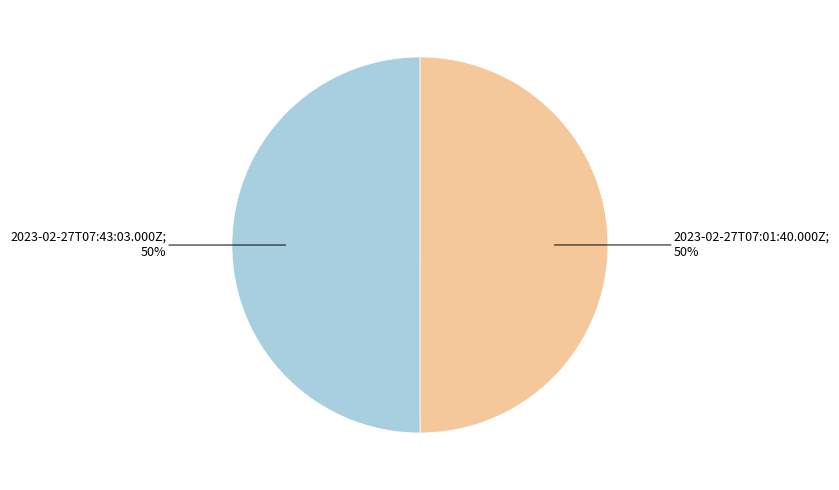

How many slices are in this pie chart?

2